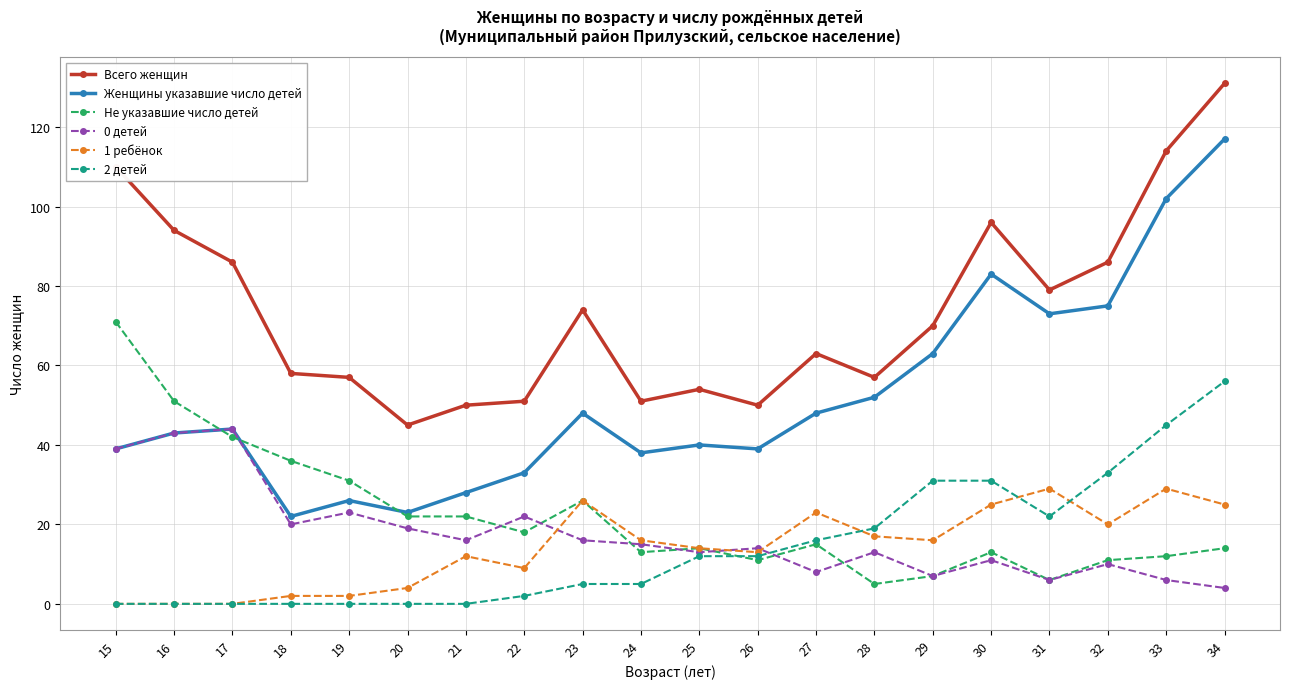

True or false: Не указавшие число детей and Всего женщин intersect in this chart.

False